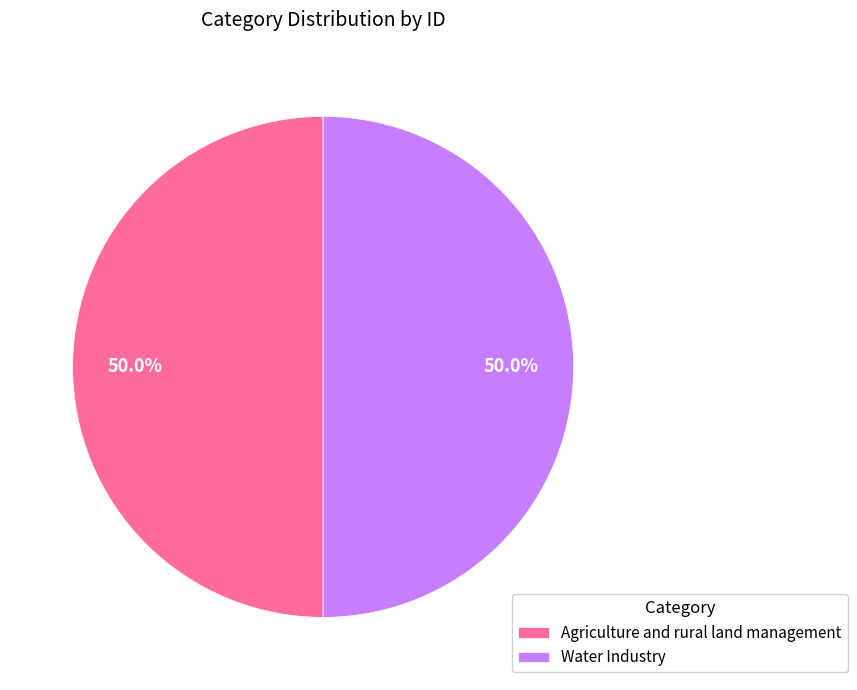

To the nearest percent, what portion does Water Industry represent?

50%